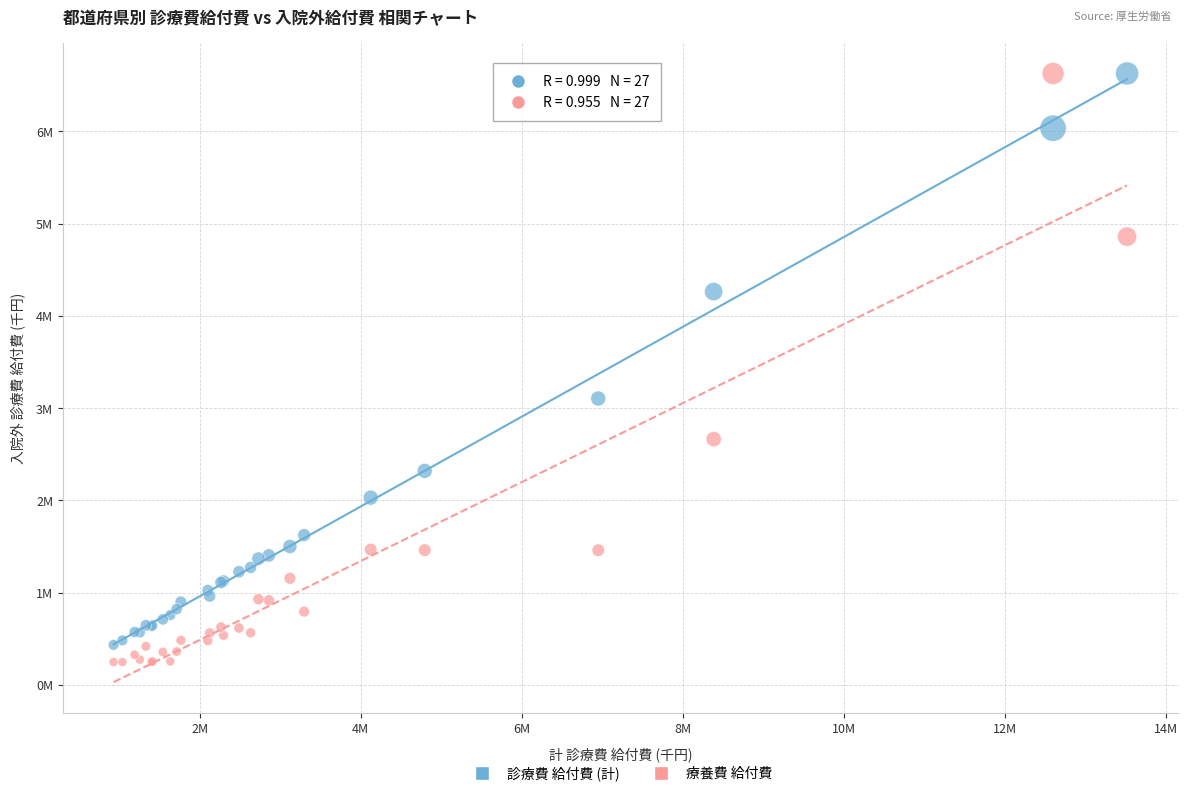

What are all the series names shown in the legend?

診療費 給付費 (計), 療養費 給付費